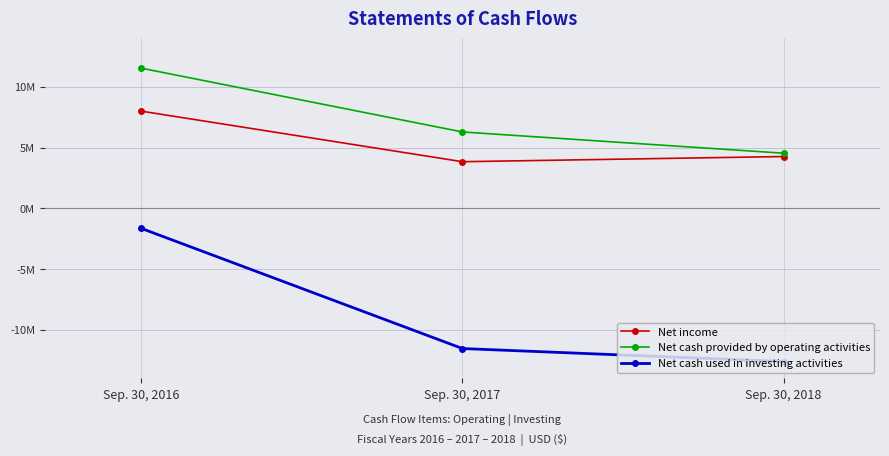

What are all the series names shown in the legend?

Net income, Net cash provided by operating activities, Net cash used in investing activities